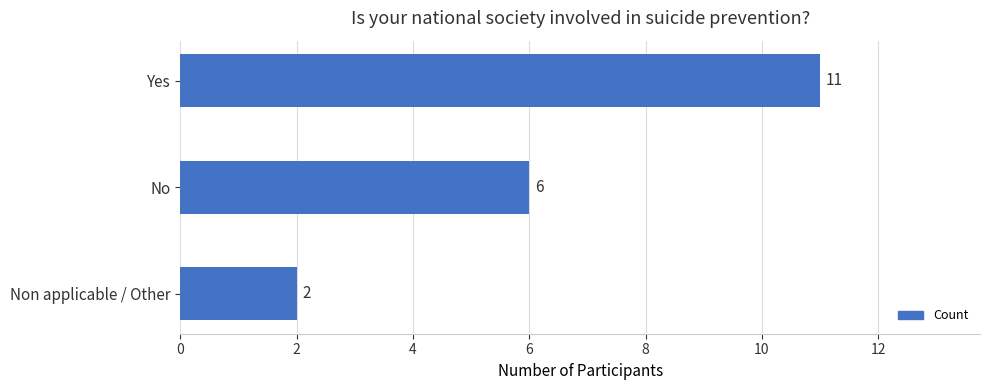

True or false: the data shows 11 at No.

False